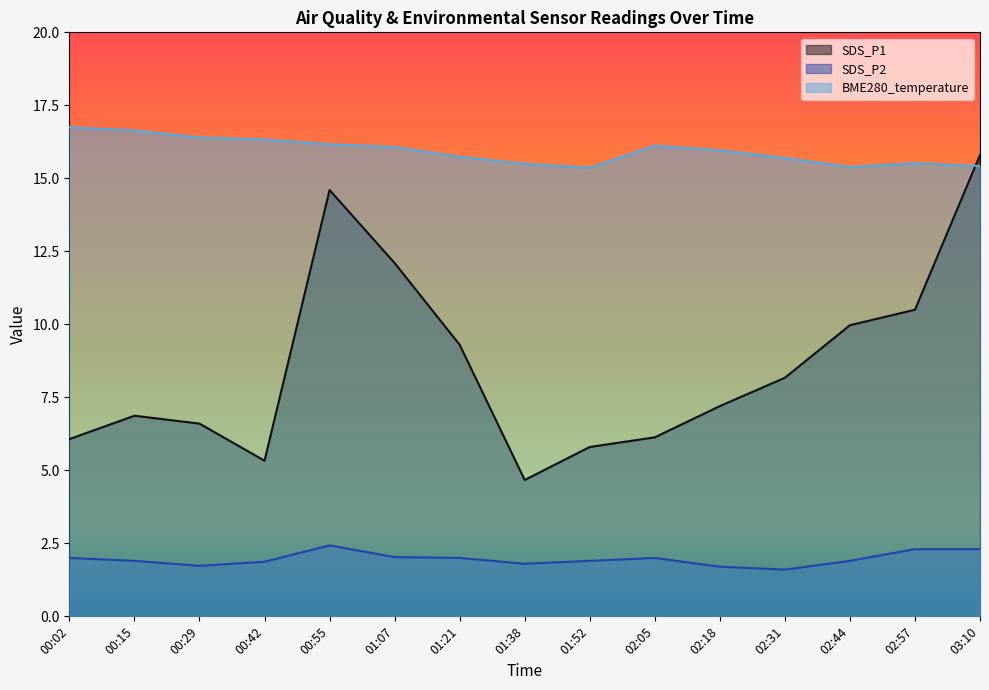

What is the greatest value displayed?

16.8